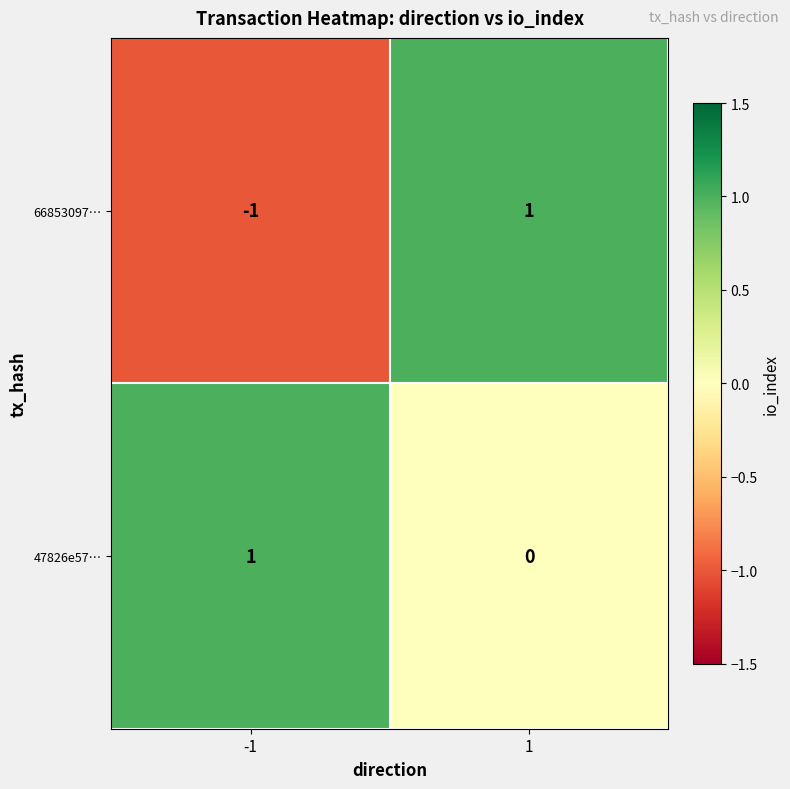

What is the smallest value displayed?

-1